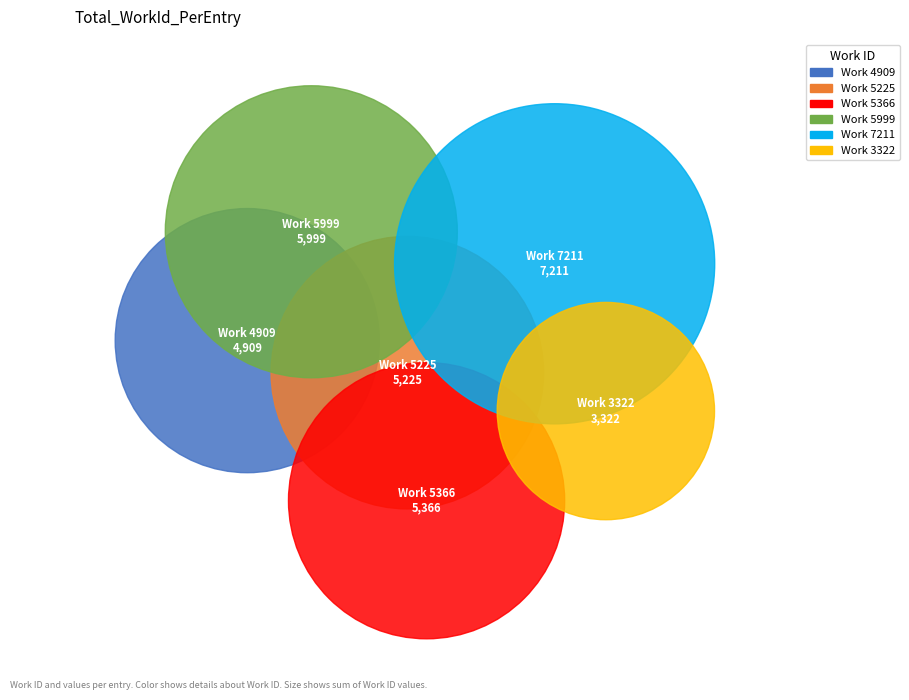

Is there a majority slice in this chart?

No